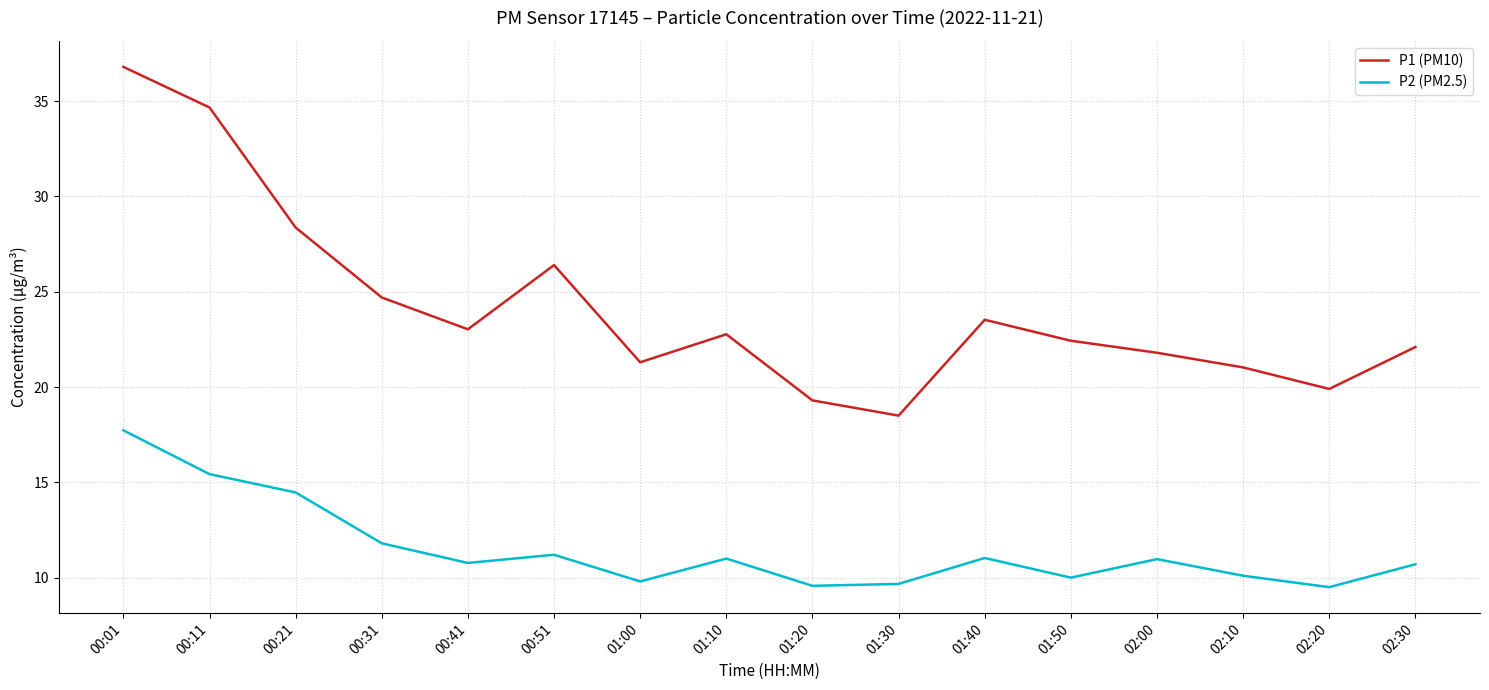

Is this an area chart (filled region under the line)?

No